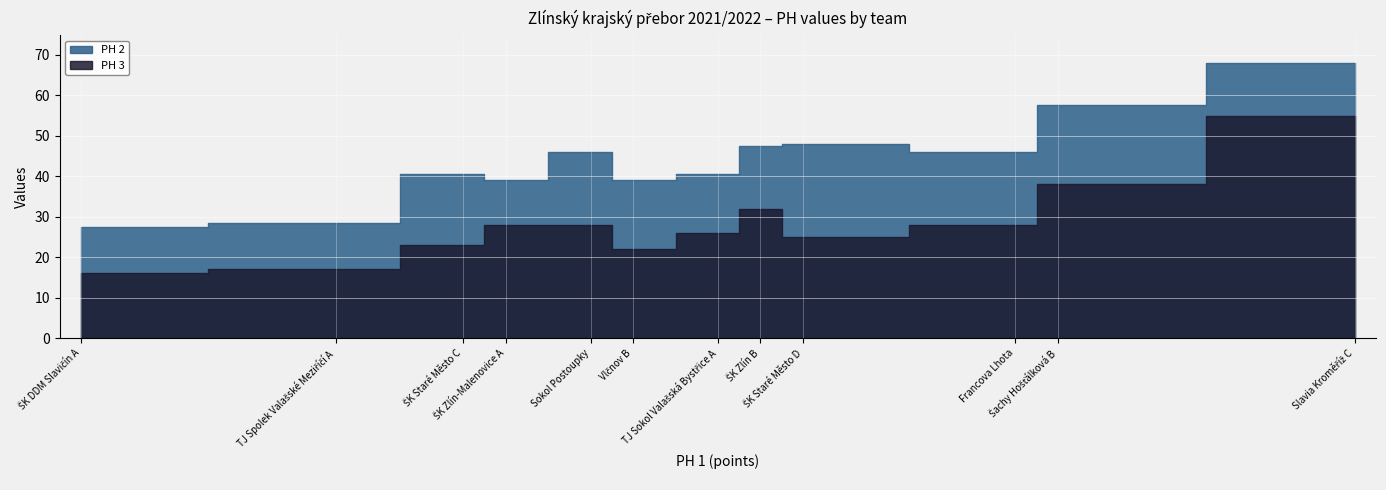

Between Francova Lhota and ŠK Zlín-Malenovice A, which is larger?

Francova Lhota